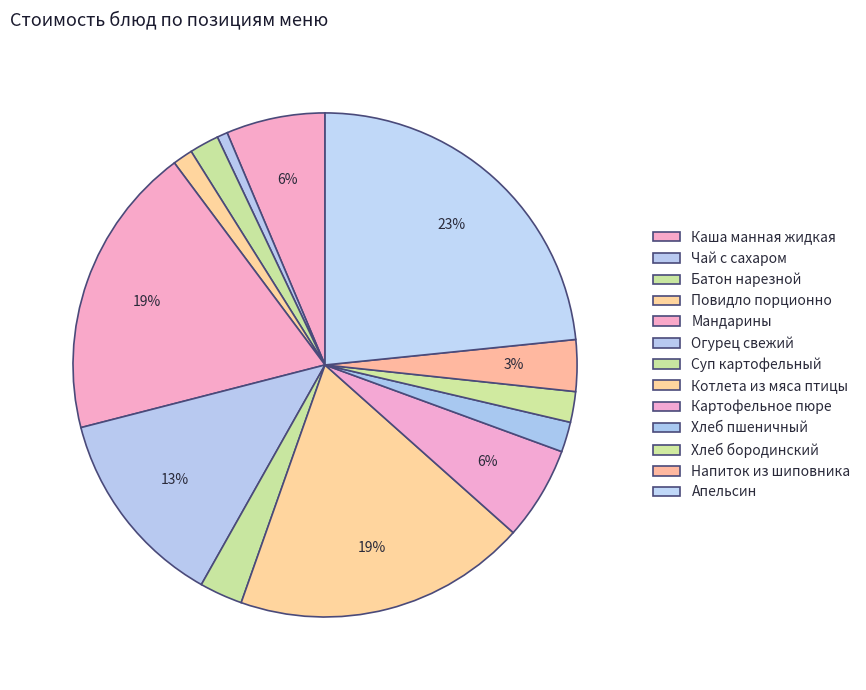

What is the change in value from Чай с сахаром to Котлета из мяса птицы?

+39.6